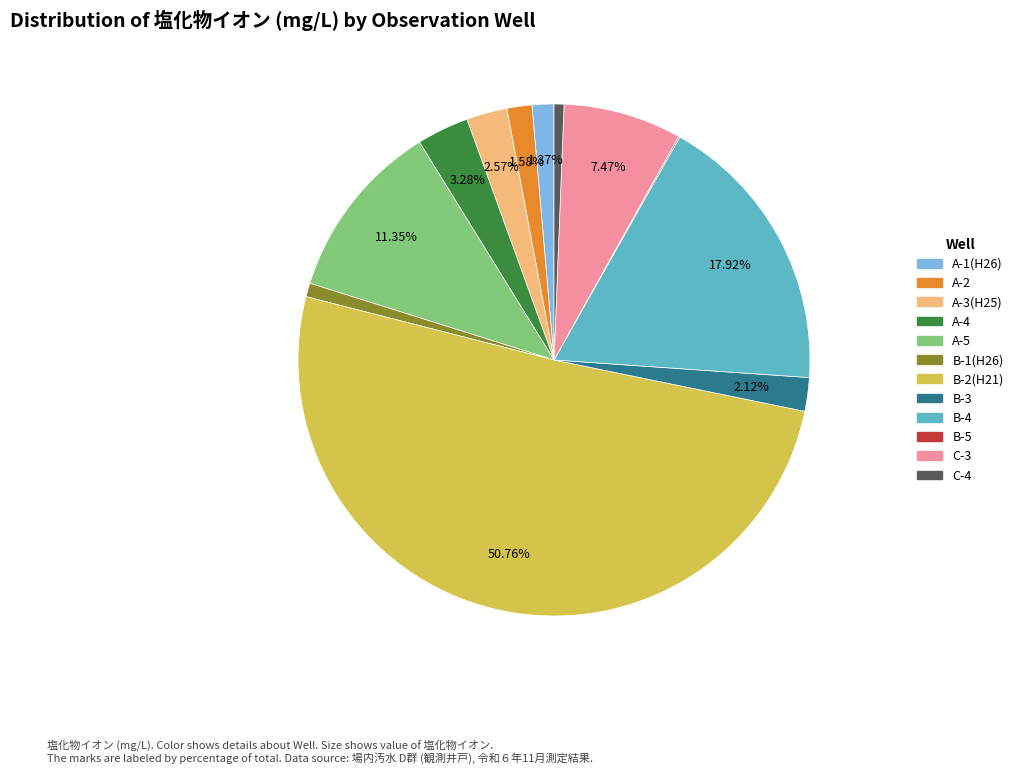

The B-2(H21) slice represents 51% of the pie. True or false?

True